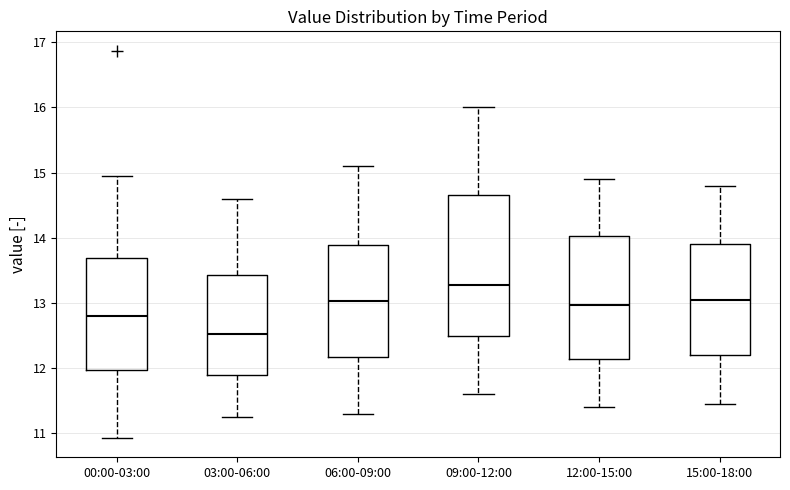

Where does the upper whisker of the box for 12:00-15:00 end on the y-axis? The values are not printed on the chart, so give them approximately, as read against the axis.

14.9